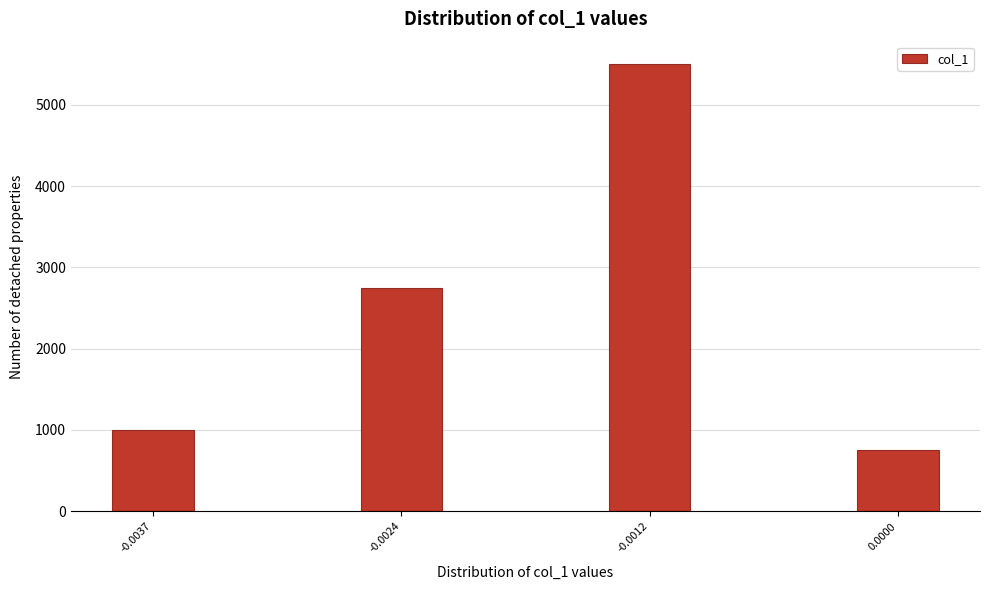

Reading left to right, transcribe all the data shown in this chart.

-0.0037=1000	-0.0024=2750	-0.0012=5500	0.0000=750